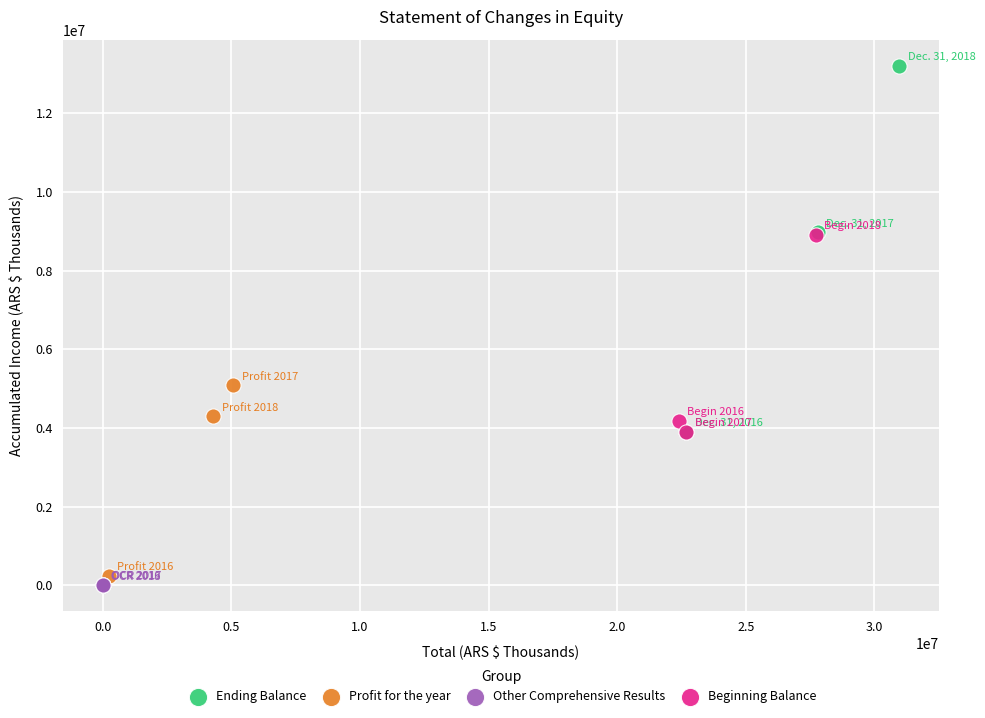

Which series contains the lowest Y value?

Other Comprehensive Results